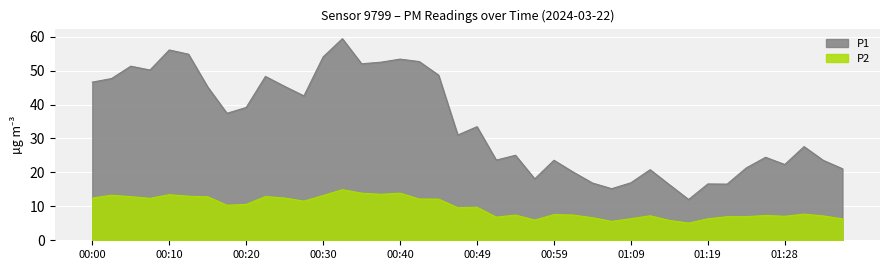

At which category does P1 reach its first local peak?

00:05